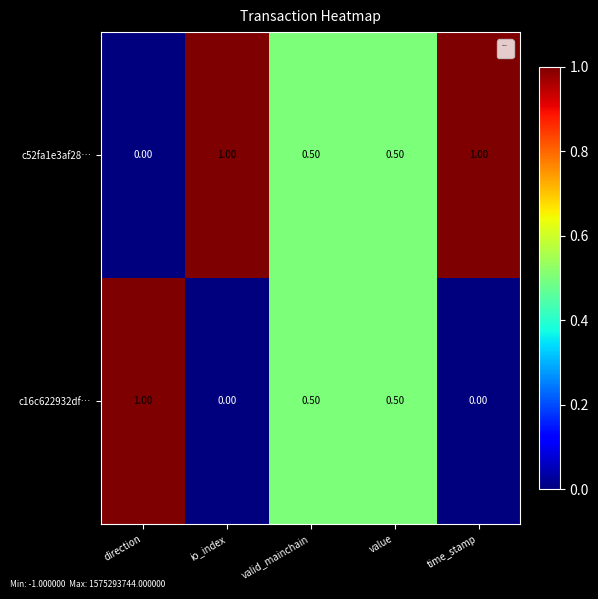

Where is c52fa1e3af28… nearest to the value 0?

direction